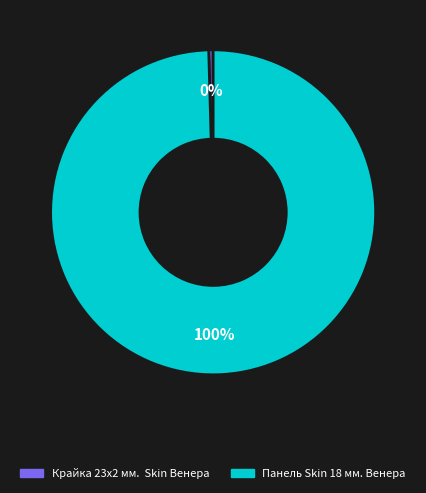

Which slice is the largest?

Панель Skin 18 мм. Венера